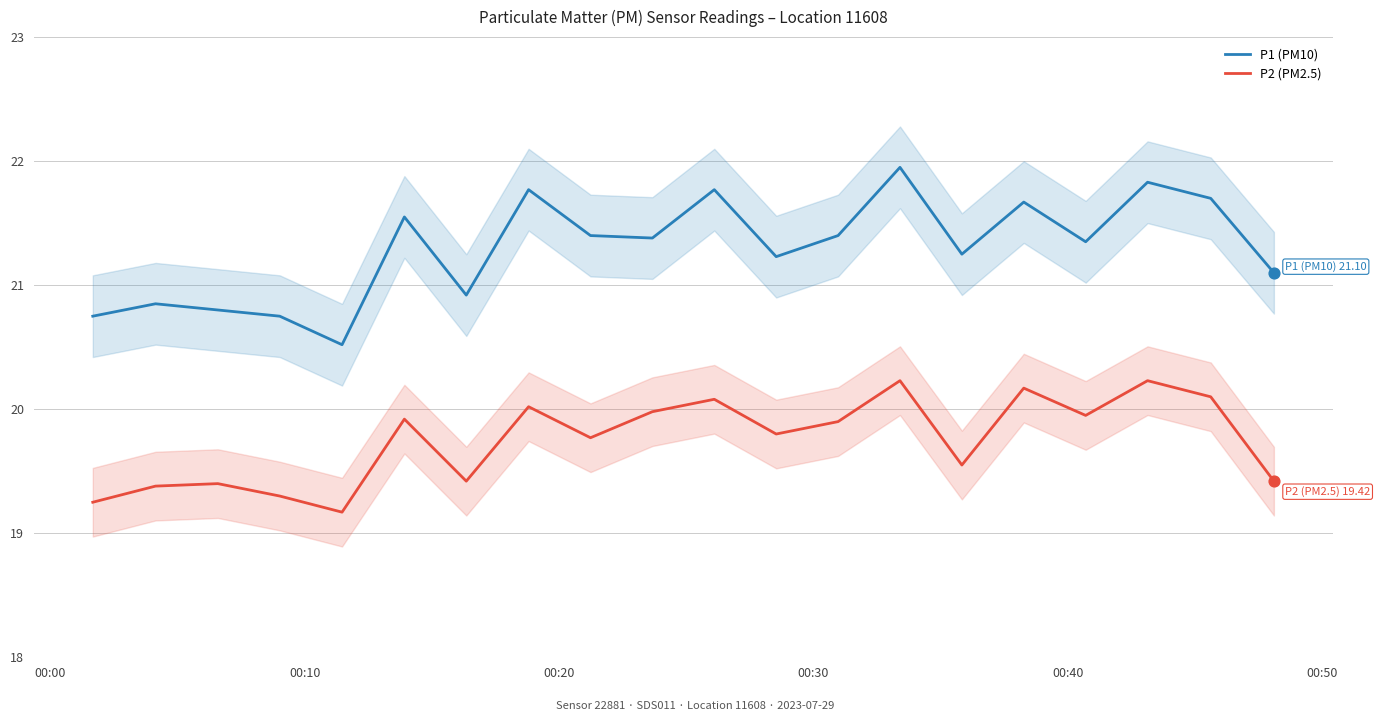

Which series has the widest spread of Y values?

P1 (PM10)